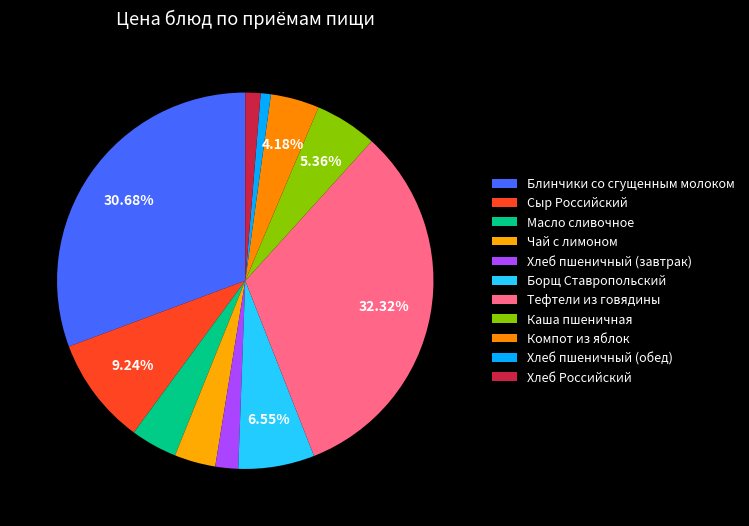

How many slices are in this pie chart?

11